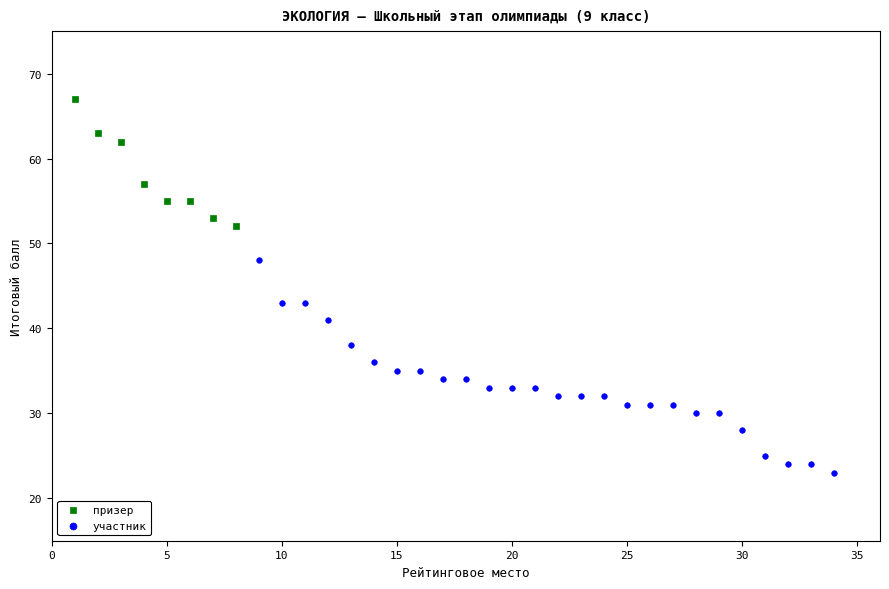

Which series contains the lowest Y value?

участник